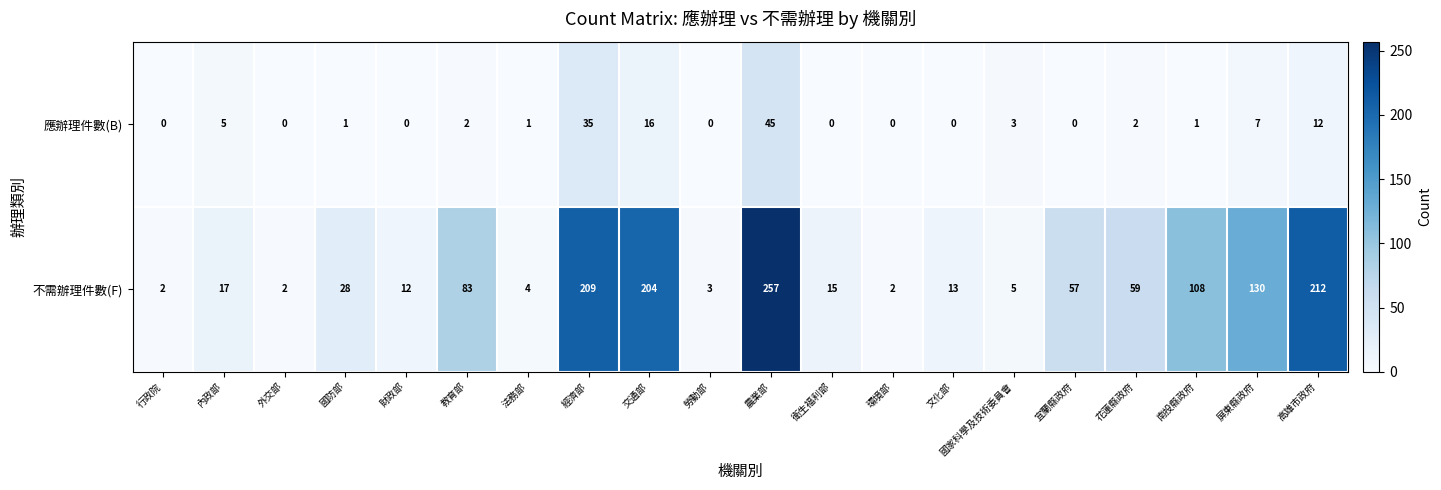

True or false: 不需辦理件數(F) has a value of 37 at 花蓮縣政府.

False